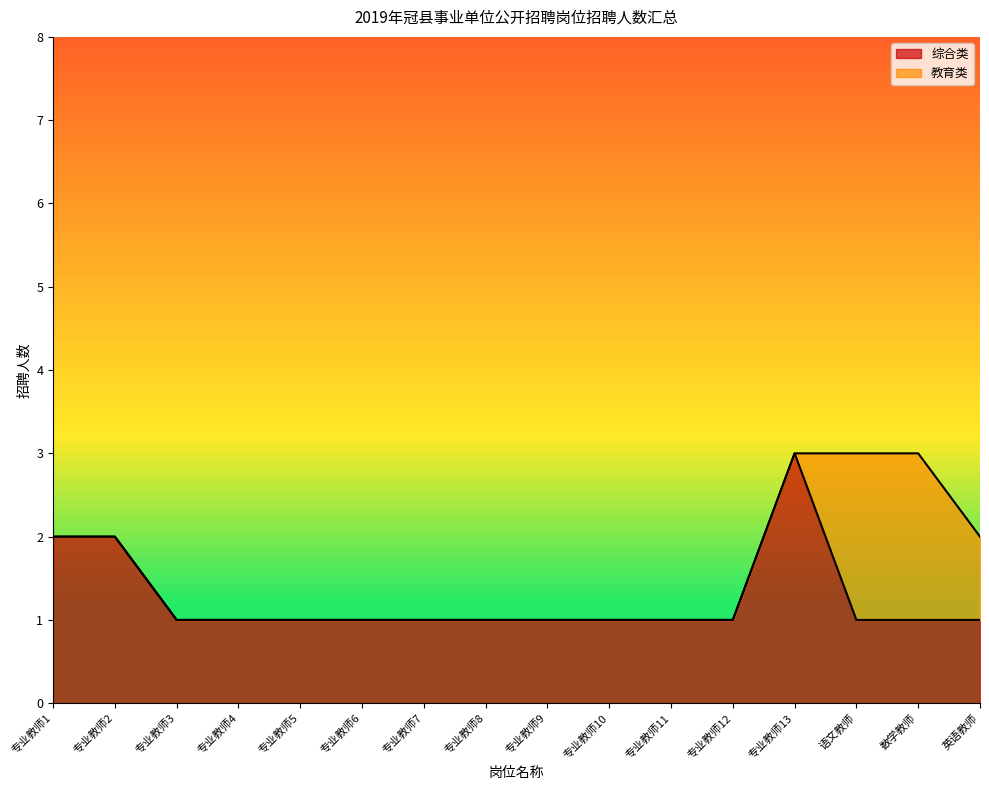

What position from the right is 专业教师6?

11